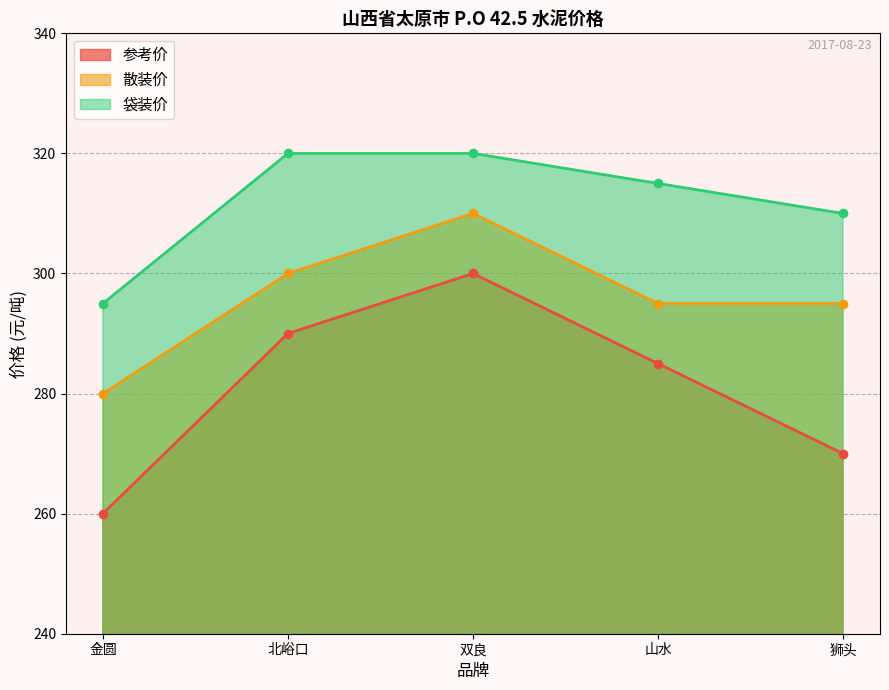

Which series has the largest total across all categories?

袋装价